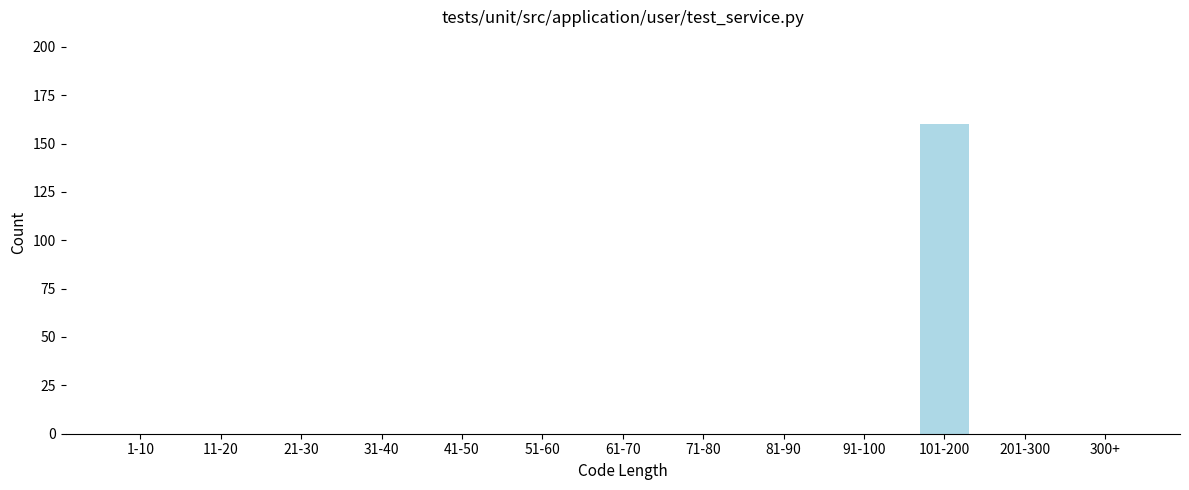

Reading right to left, extract all data points from this chart.

300+=0	201-300=0	101-200=160	91-100=0	81-90=0	71-80=0	61-70=0	51-60=0	41-50=0	31-40=0	21-30=0	11-20=0	1-10=0